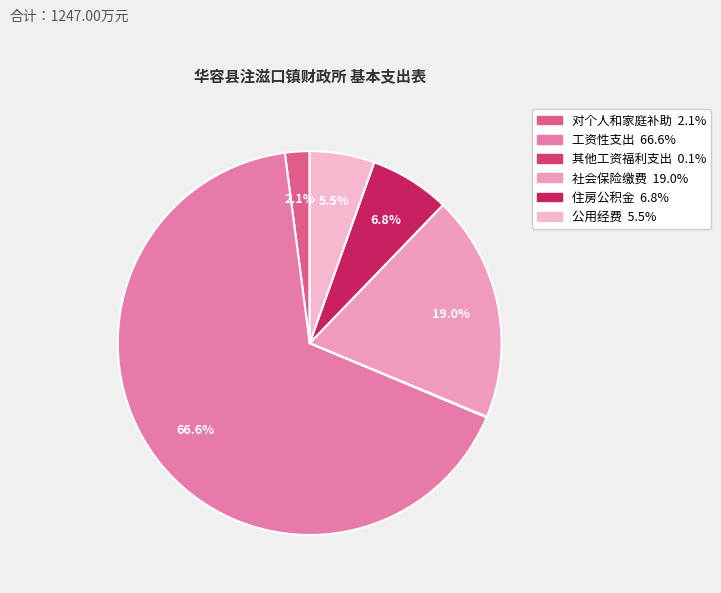

Is it true that 住房公积金 is 18% of the pie?

False